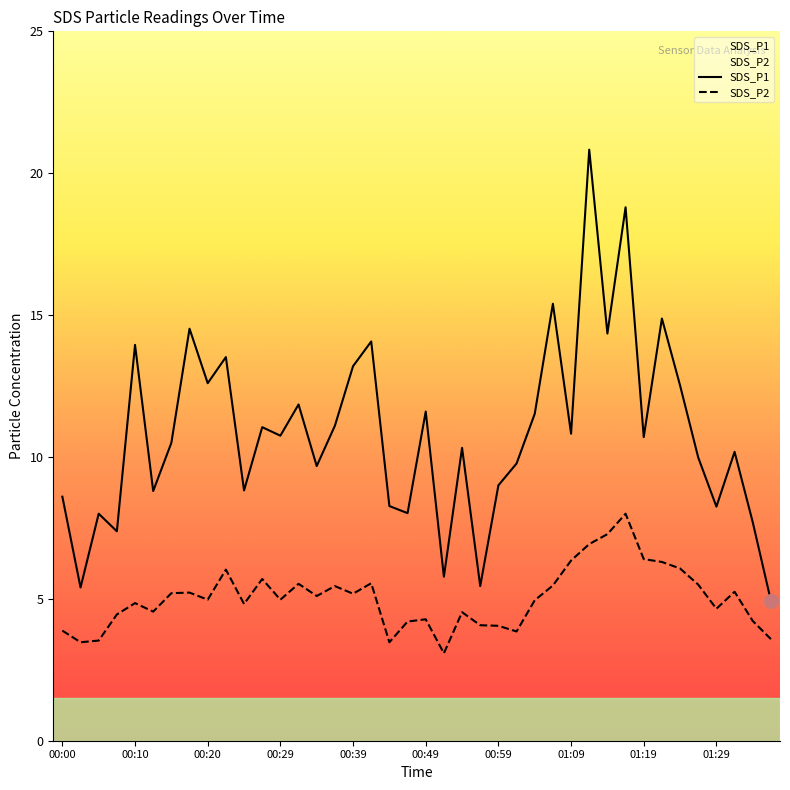

At how many categories does at least one series exceed 4?

40